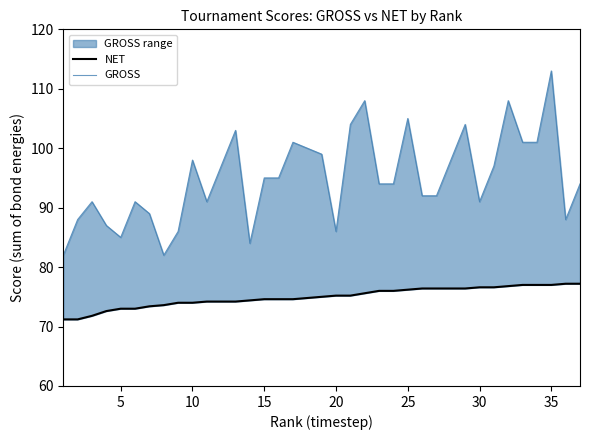

True or false: NET and GROSS cross at least once.

False